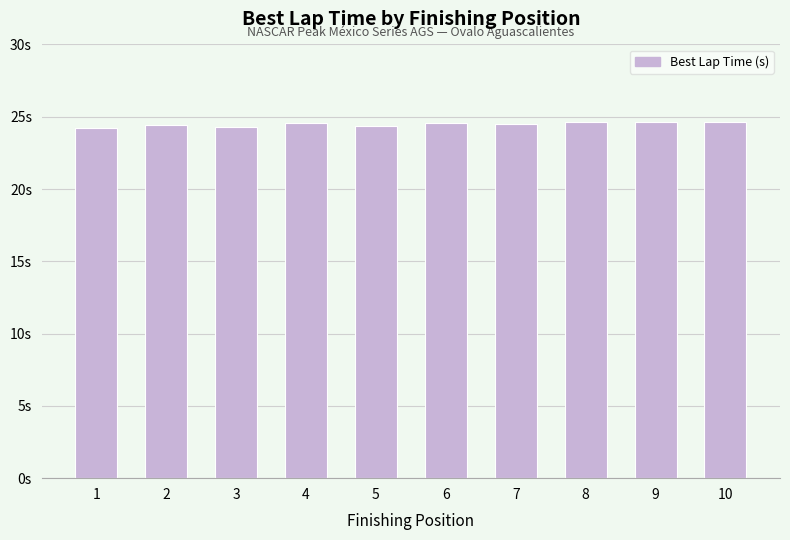

What is the value of the 7th bar from the left?

24.5